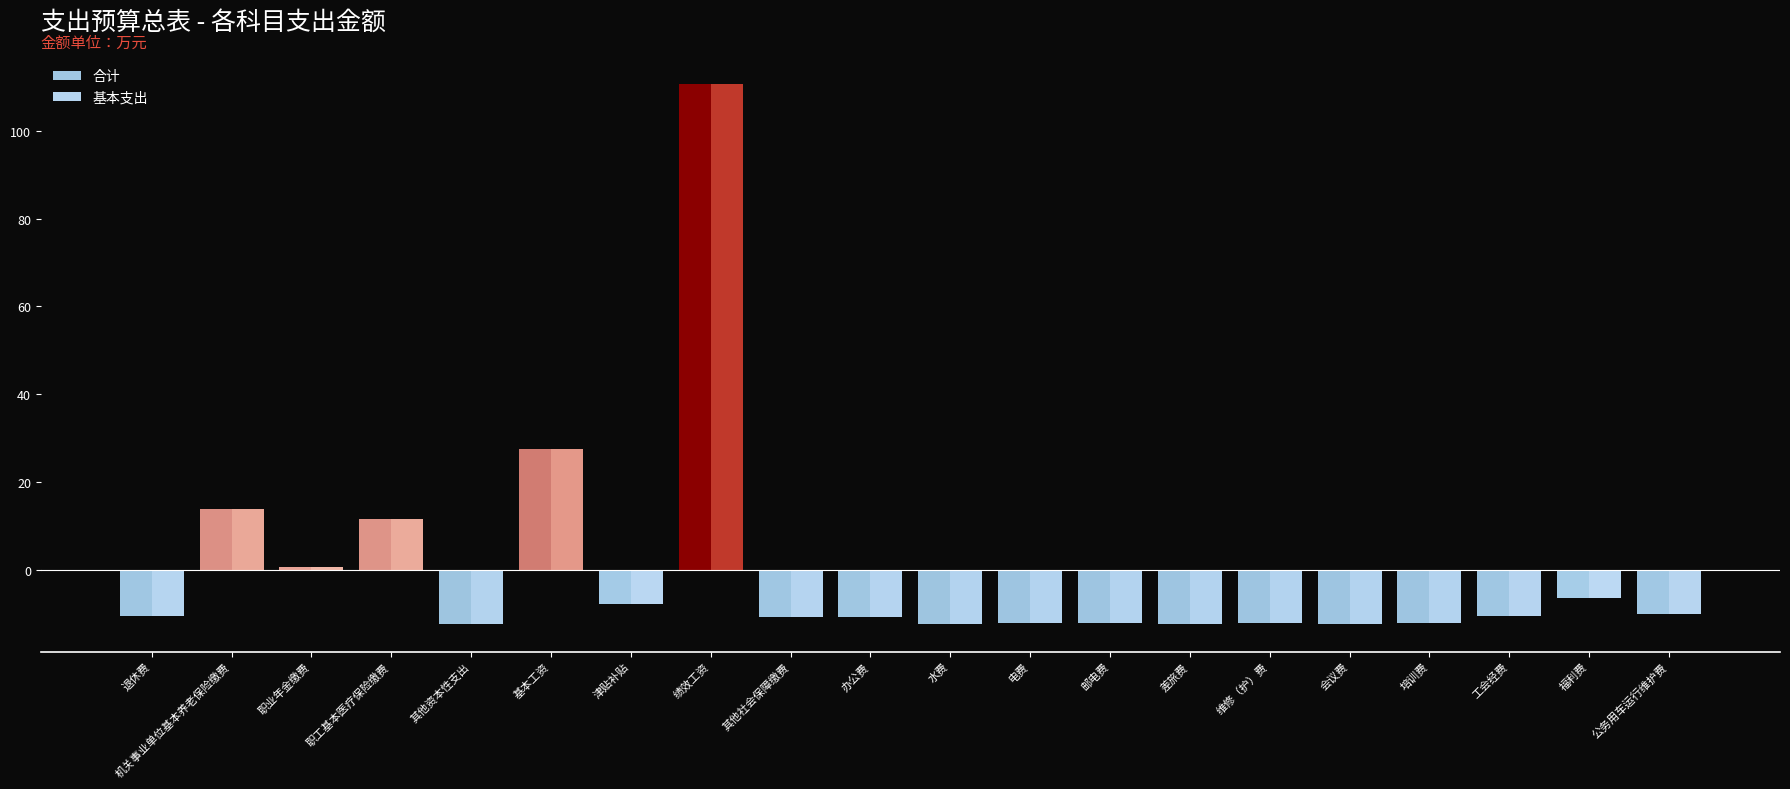

What is the total value across all series at 邮电费?

-24.3